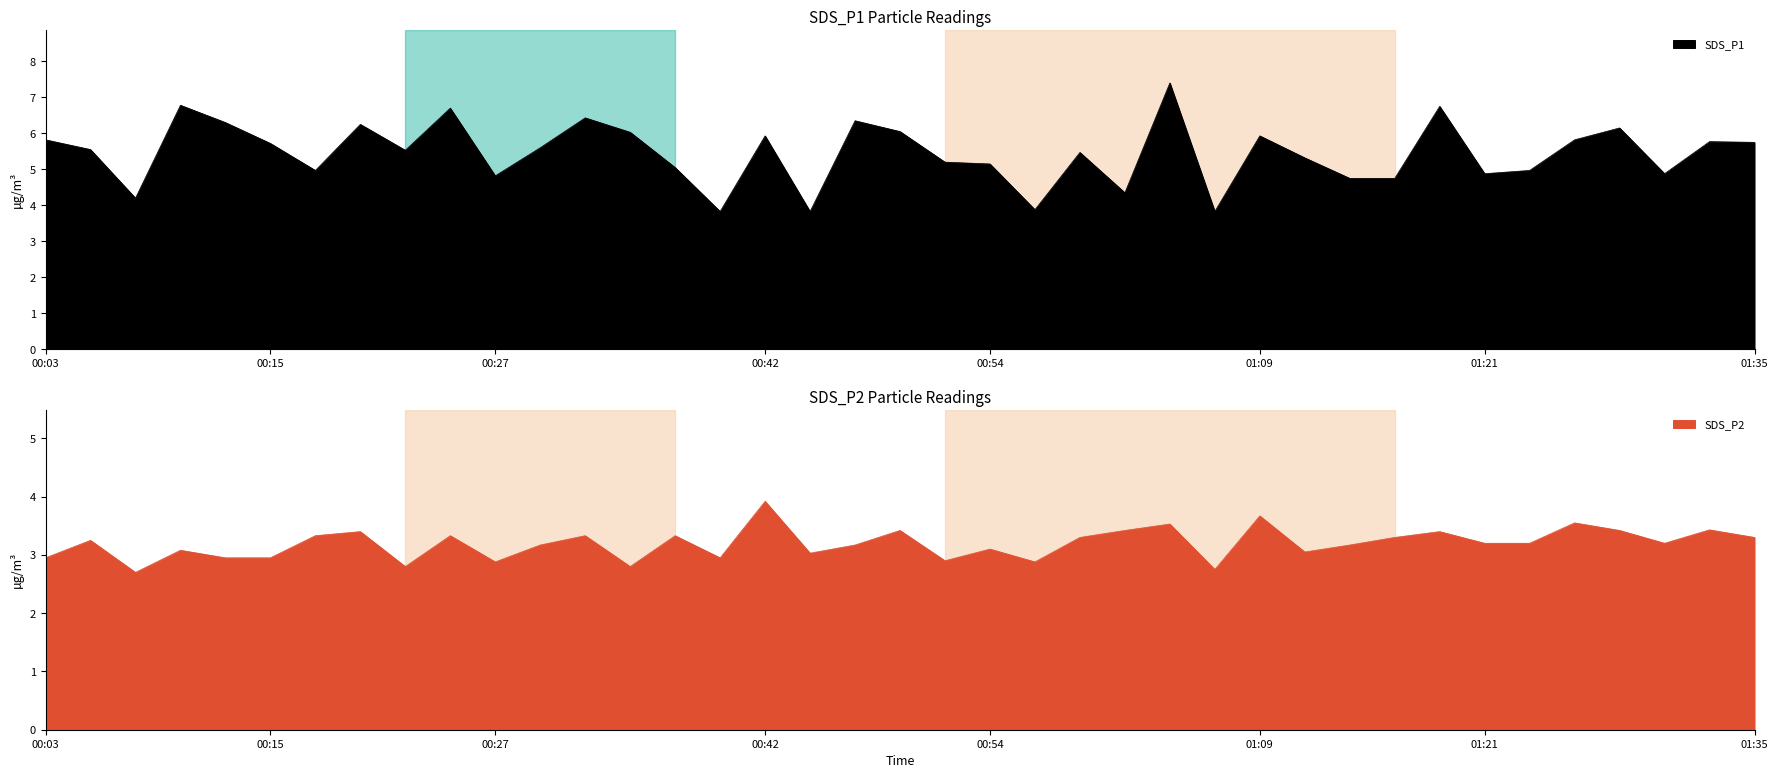

True or false: SDS_P1 and SDS_P2 cross at least once.

False